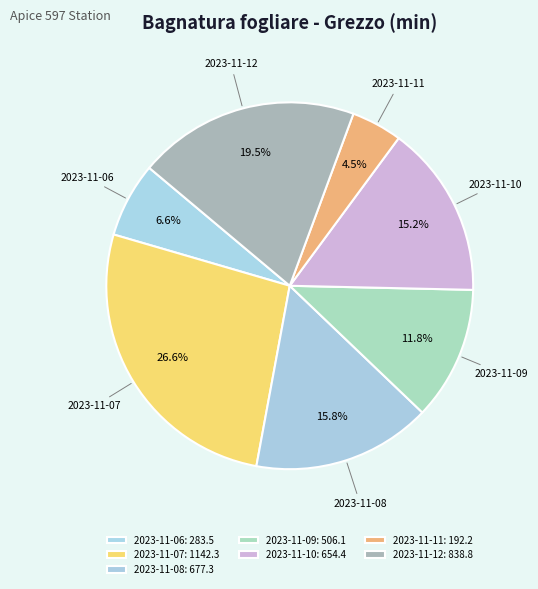

What portion of the pie excludes 2023-11-07?

73.4%